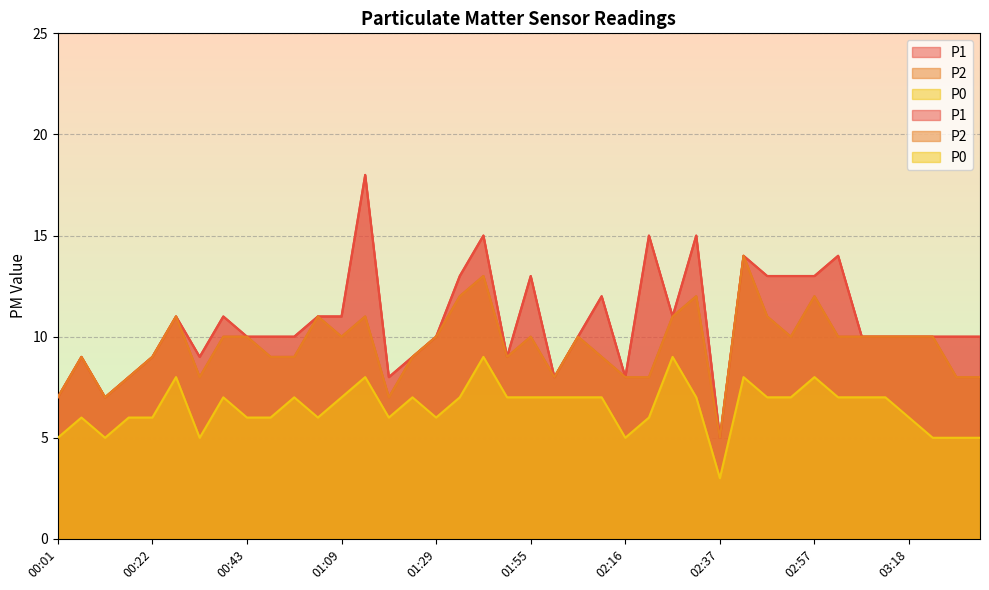

Reading right to left, extract all data points from this chart.

P1: 10	10	10	10	10	10	14	13	13	13	14	5	15	11	15	8	12	10	8	13	9	15	13	10	9	8	18	11	11	10	10	10	11	9	11	9	8	7	9	7
P2: 8	8	10	10	10	10	10	12	10	11	14	5	12	11	8	8	9	10	8	10	9	13	12	10	9	7	11	10	11	9	9	10	10	8	11	9	8	7	9	7
P0: 5	5	5	6	7	7	7	8	7	7	8	3	7	9	6	5	7	7	7	7	7	9	7	6	7	6	8	7	6	7	6	6	7	5	8	6	6	5	6	5